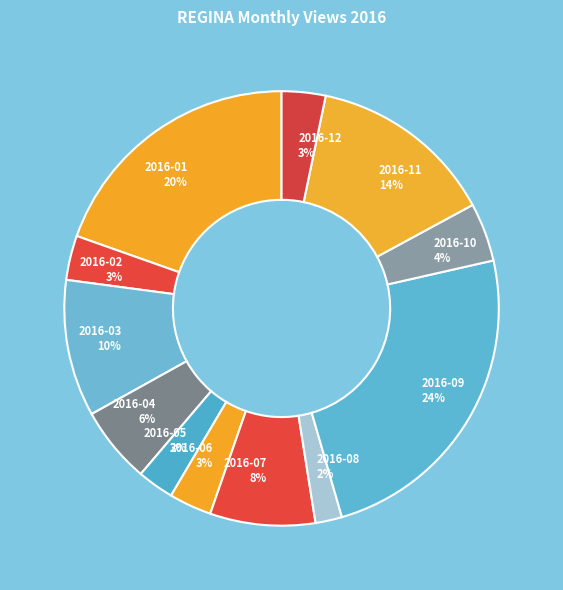

Combined, do 2016-07 8% and 2016-12 3% account for over 50%?

No